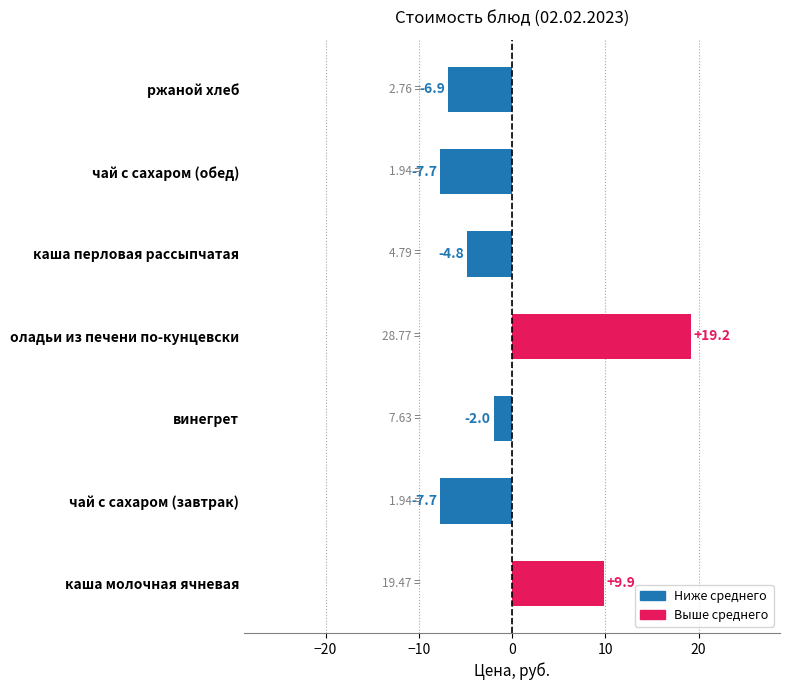

How many data points are less than -4?

4